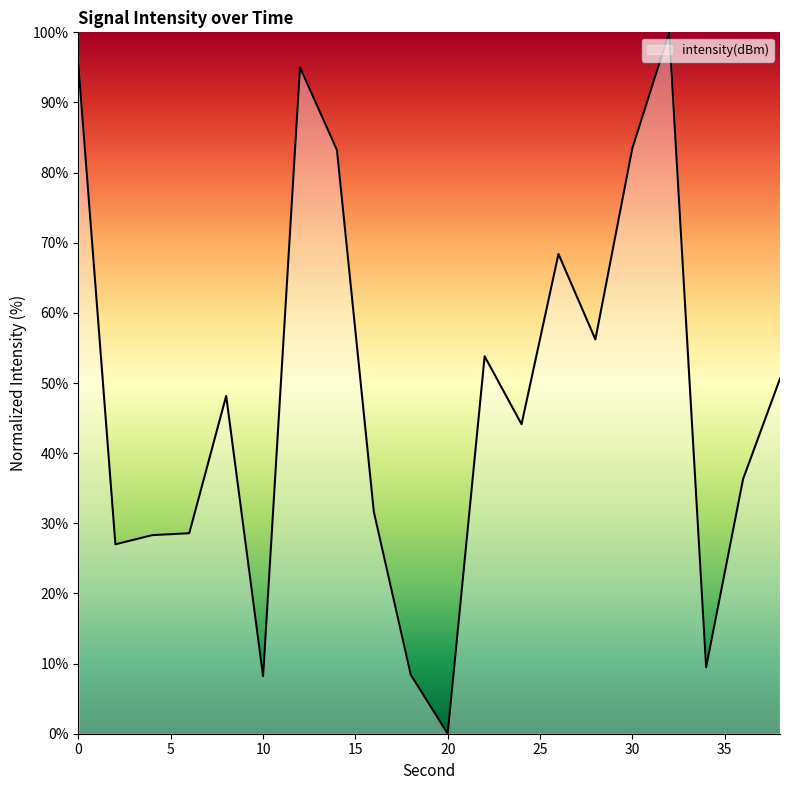

What is the difference between the maximum and minimum values?

100.0